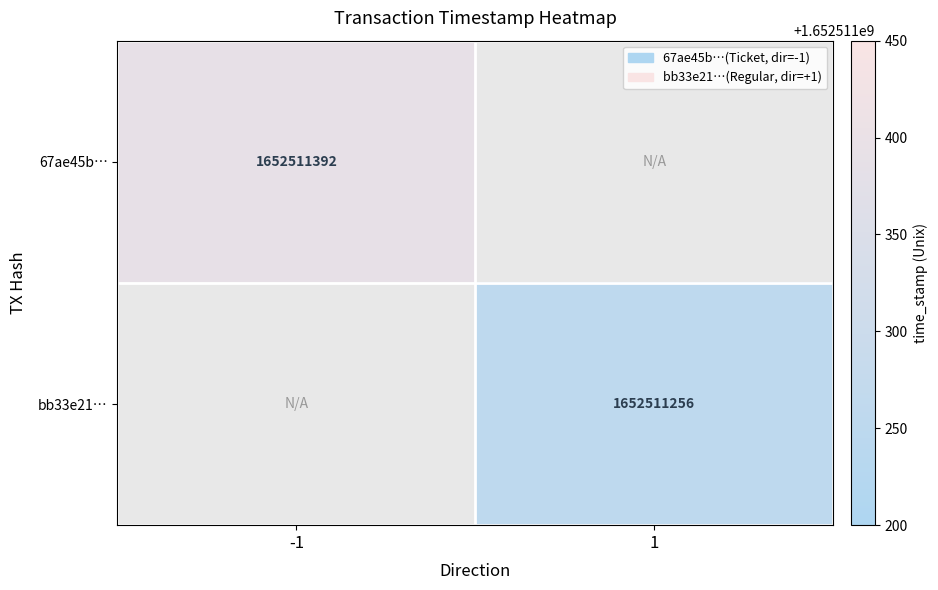

How many data points does each series have?

2